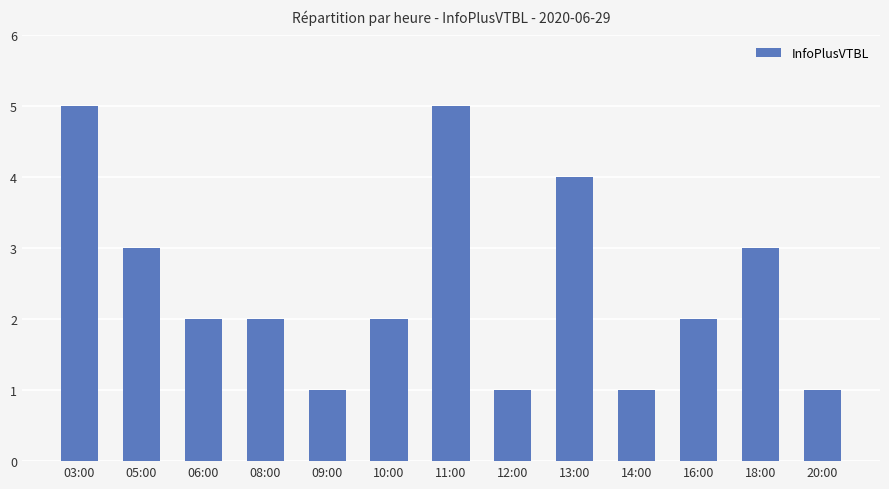

Are the bars grouped side by side (vs. stacked)?

No